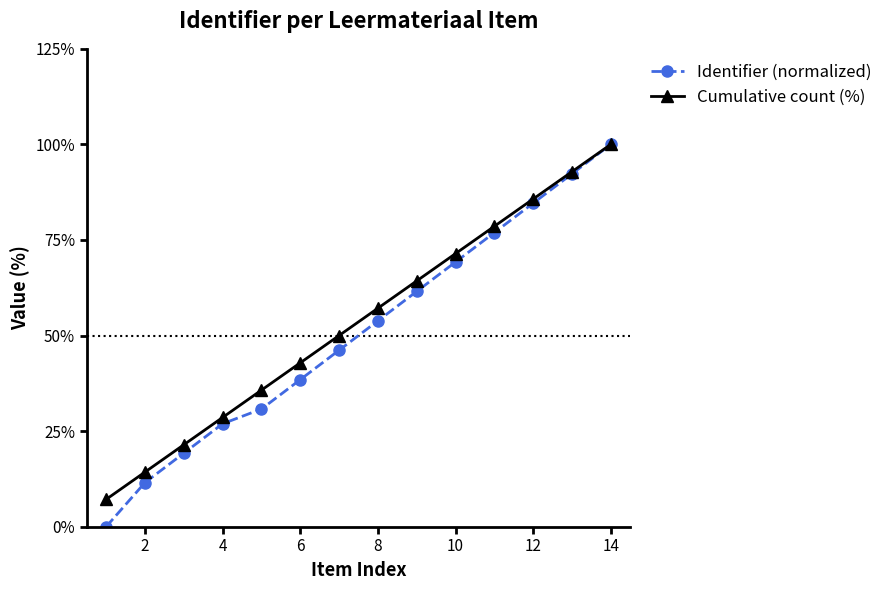

How many lines are shown in the chart?

2